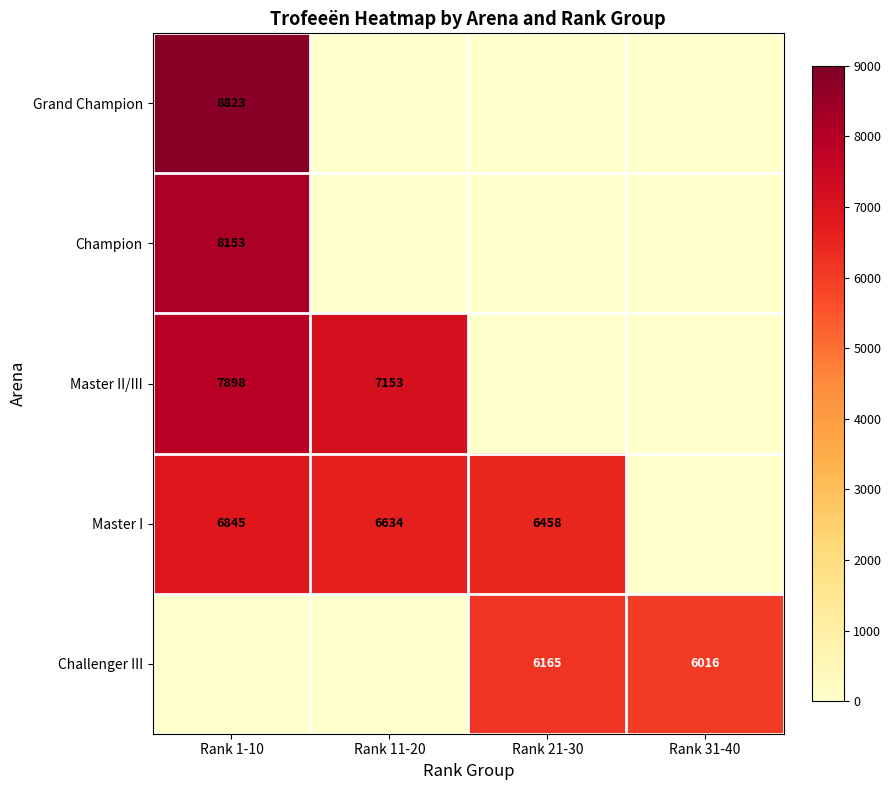

Is it true that Master I equals 9502 at Rank 21-30?

False